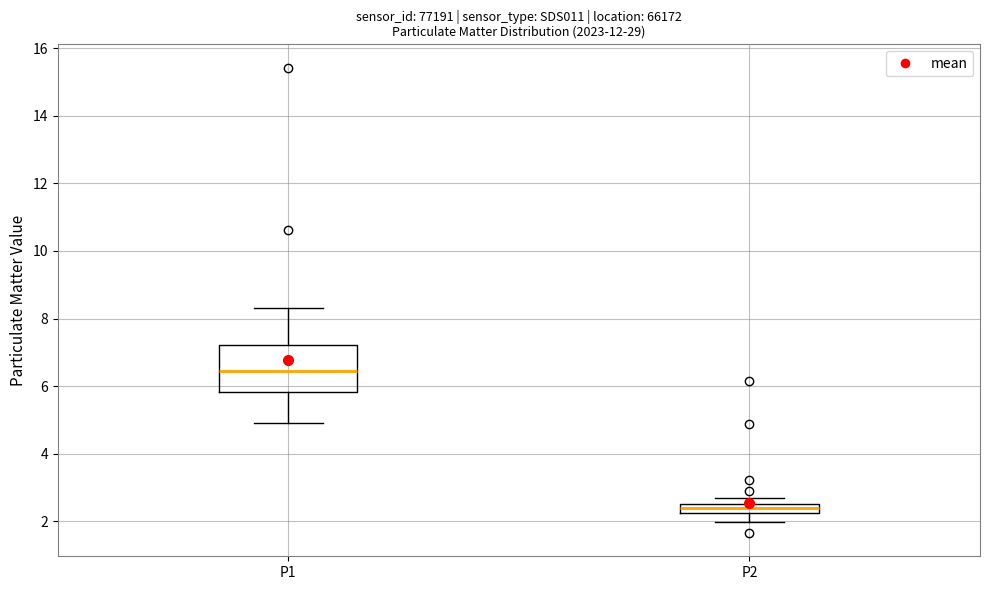

Which box's median line is the lowest?

P2